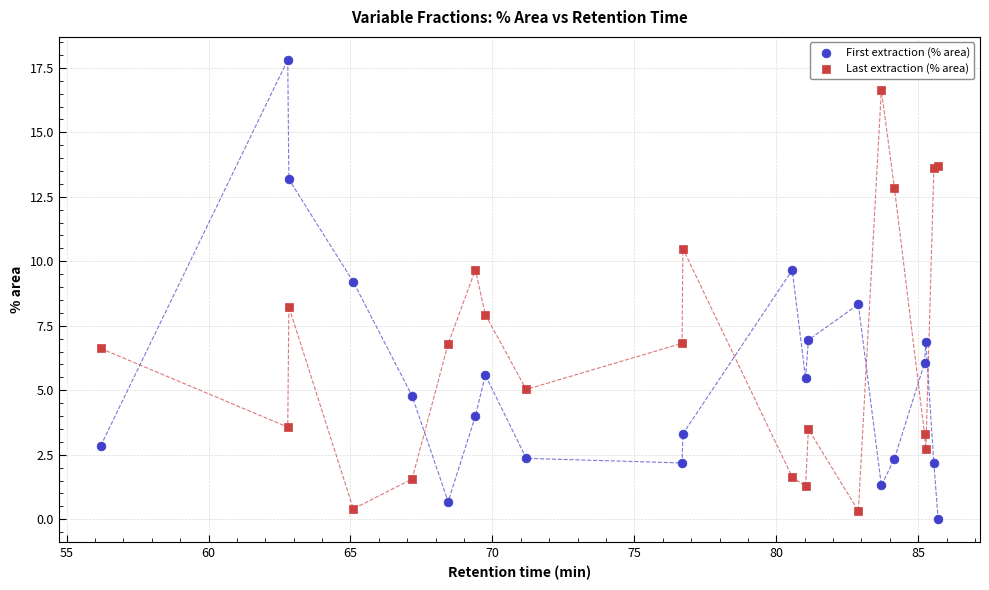

Which series contains the highest Y value?

First extraction (% area)